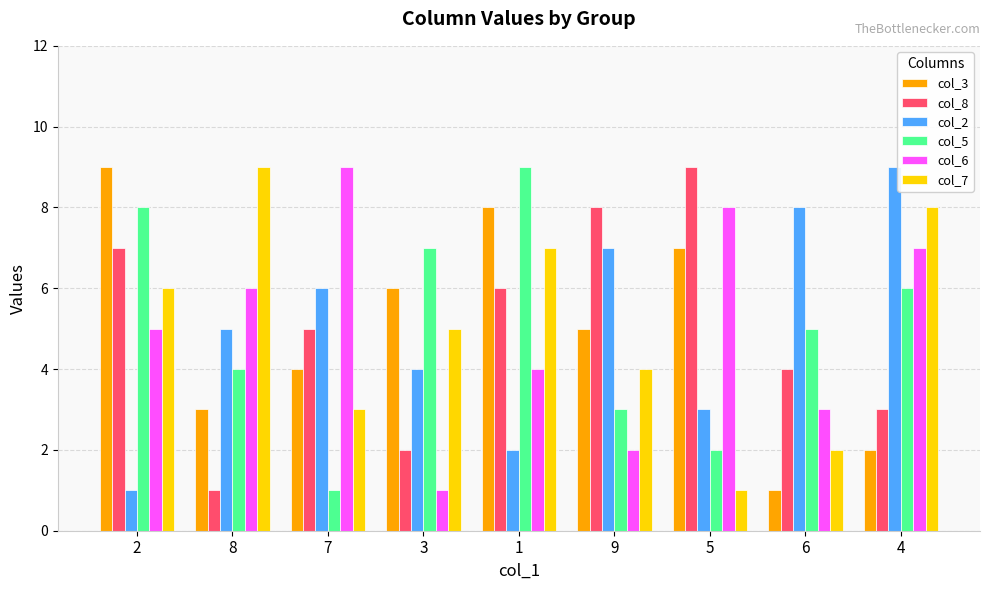

At 3, list the series in order from smallest to largest.

col_6, col_8, col_2, col_7, col_3, col_5